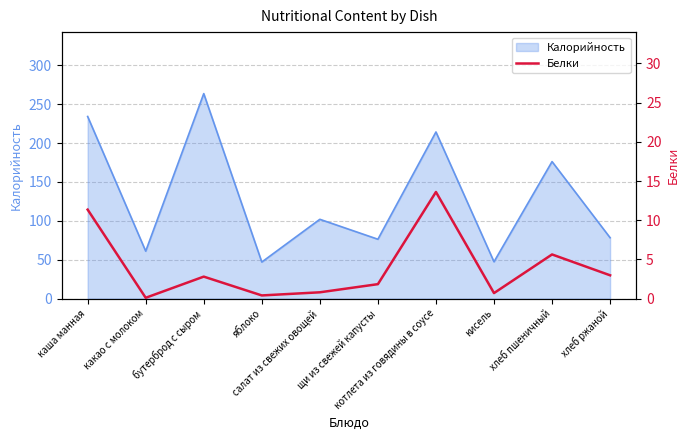

Reading left to right, list all the values displayed in this chart.

каша манная=11.3	какао с молоком=0.1	бутерброд с сыром=2.8	яблоко=0.4	салат из свежих овощей=0.8	щи из свежей капусты=1.8	котлета из говядины в соусе=13.6	кисель=0.7	хлеб пшеничный=5.6	хлеб ржаной=3.0